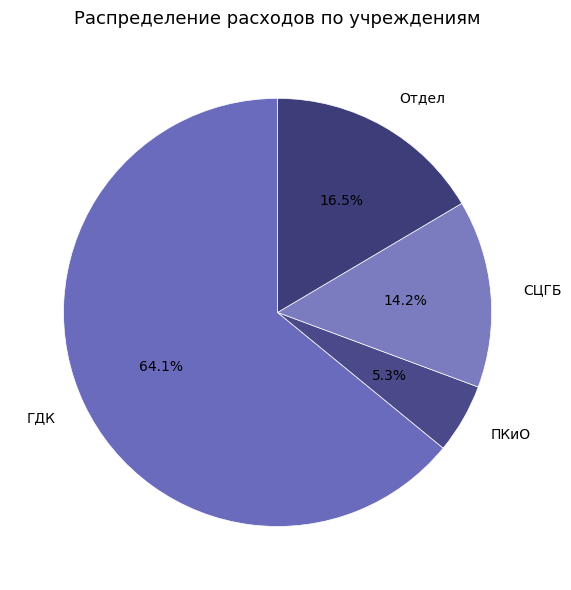

How much of the chart is everything except ПКиО?

94.7%